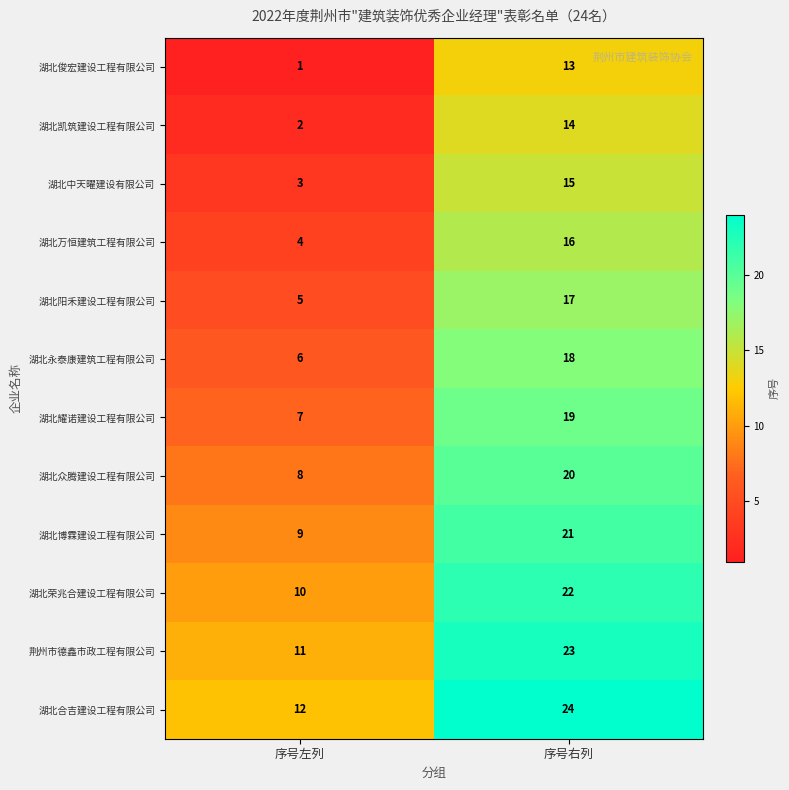

What is the sum of the 湖北博霖建设工程有限公司 values at 序号右列 and 序号左列?

30